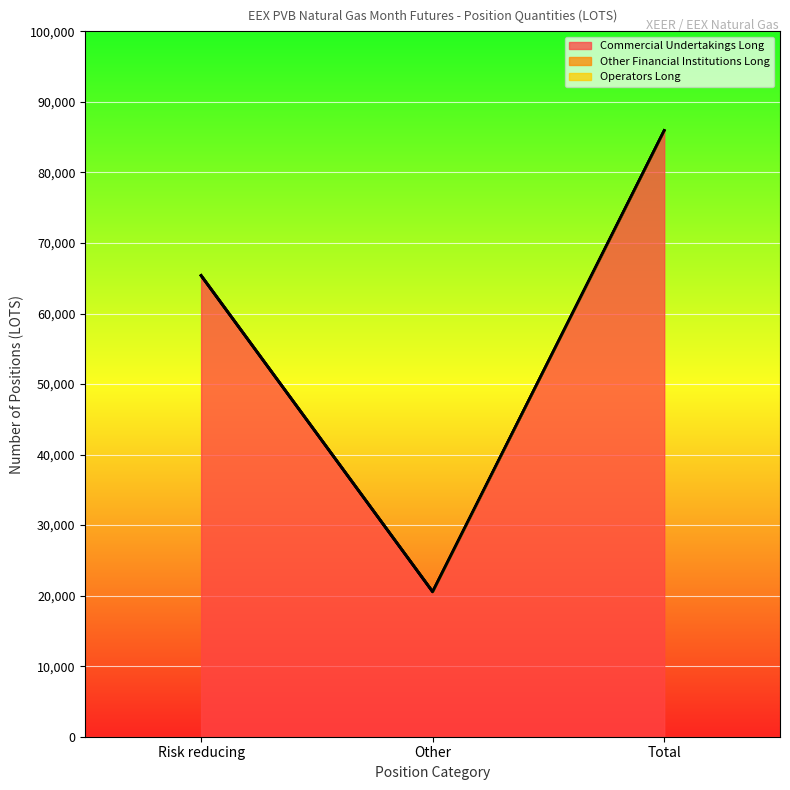

What are all the series names shown in the legend?

Commercial Undertakings Long, Other Financial Institutions Long, Operators Long